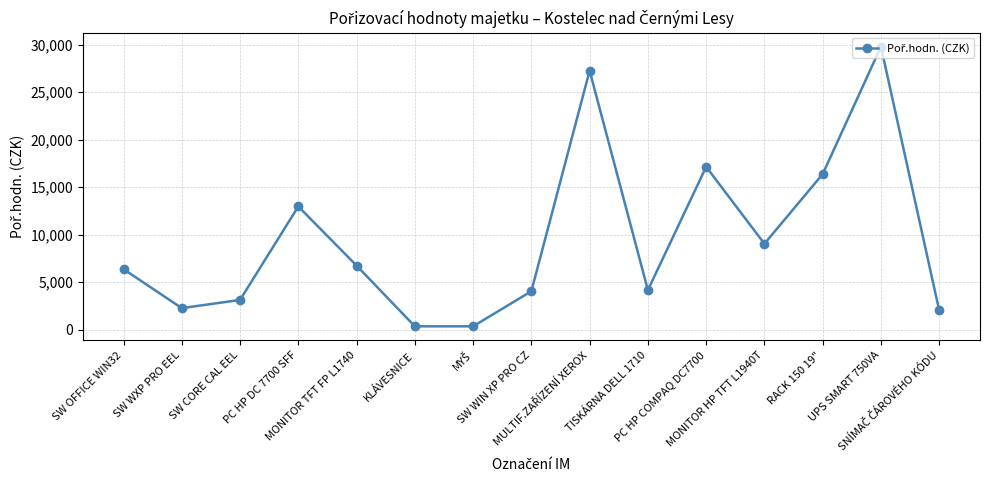

What is the maximum value shown in the chart?

29776